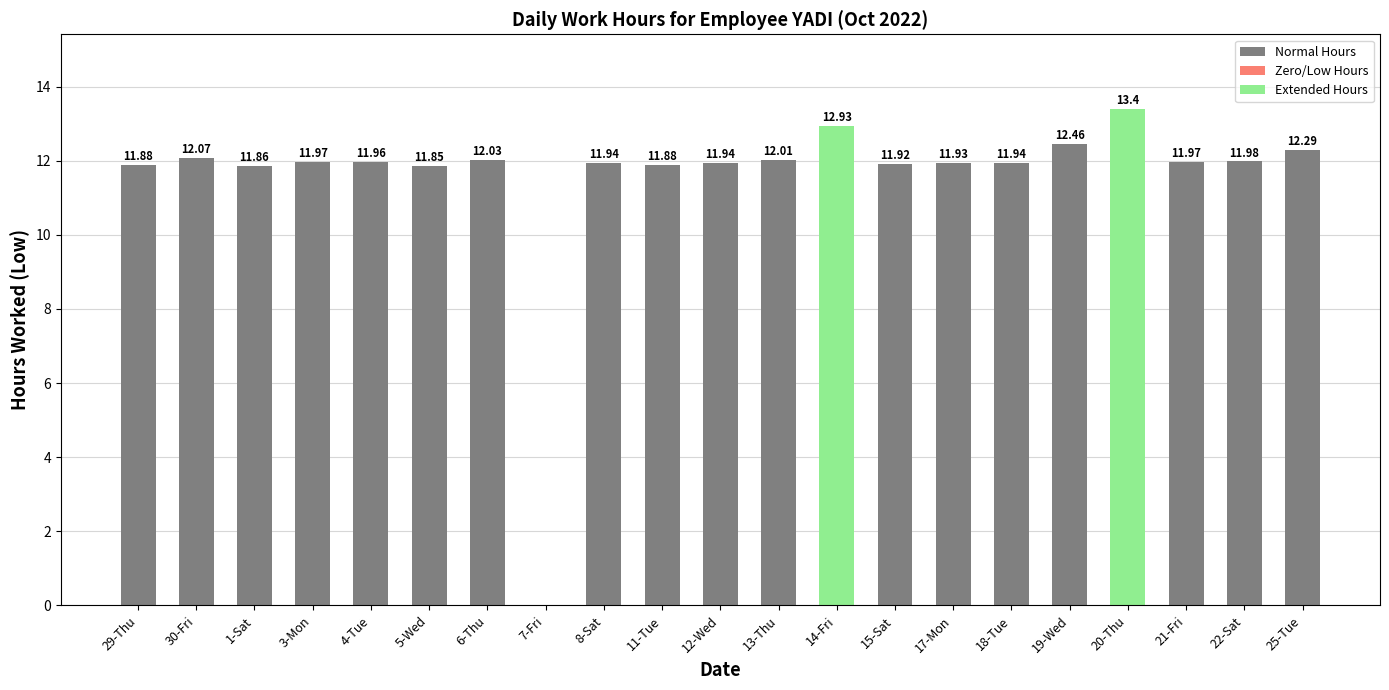

At which label is the value closest to 6?

5-Wed